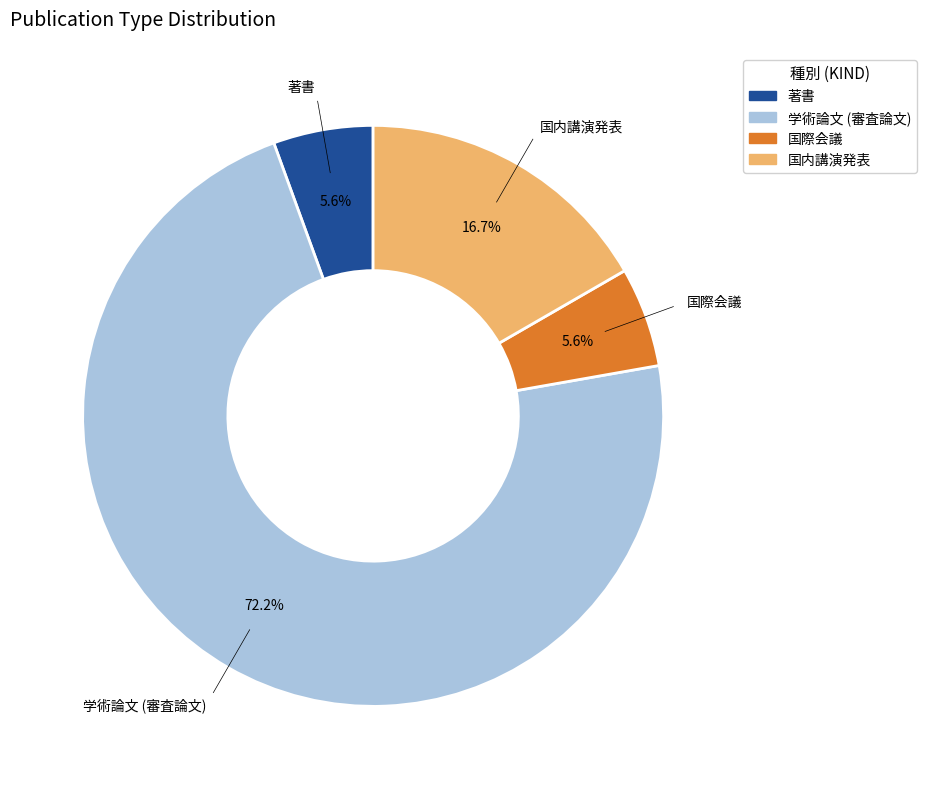

What is the largest slice in the pie chart?

学術論文 (審査論文)